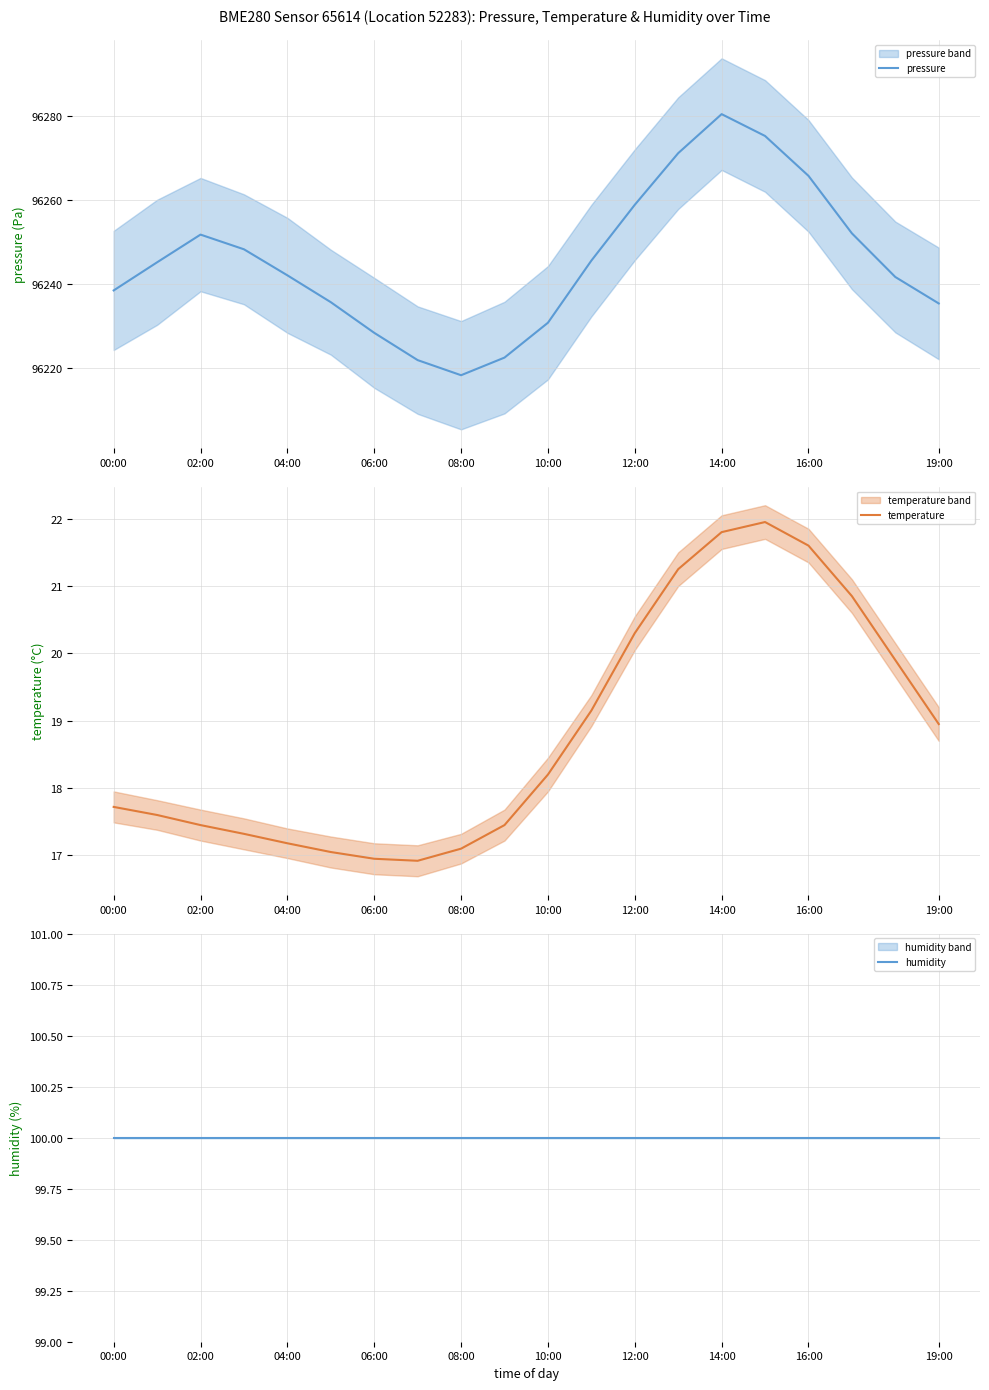

The pressure series shows 67331.1 at 08:00. True or false?

False